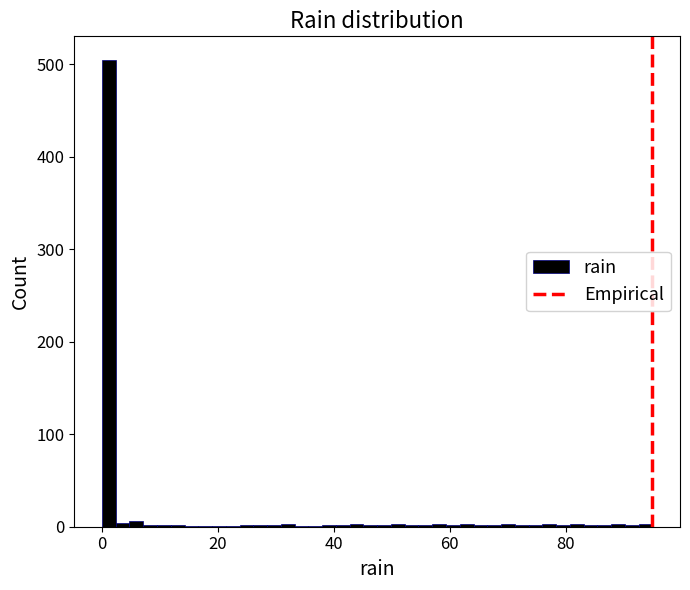

Around what value on the x-axis is the tallest bar? Give the approximate position of its centre, as read against the axis.

2